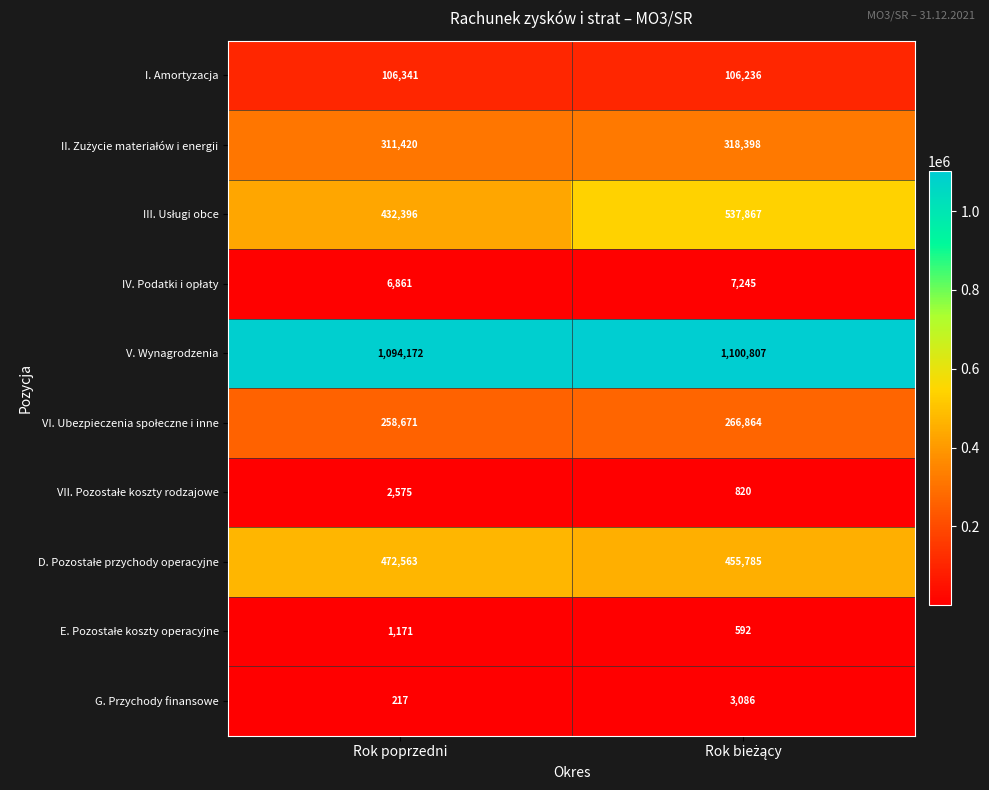

What is the difference between the highest and lowest values at Rok poprzedni?

1093955